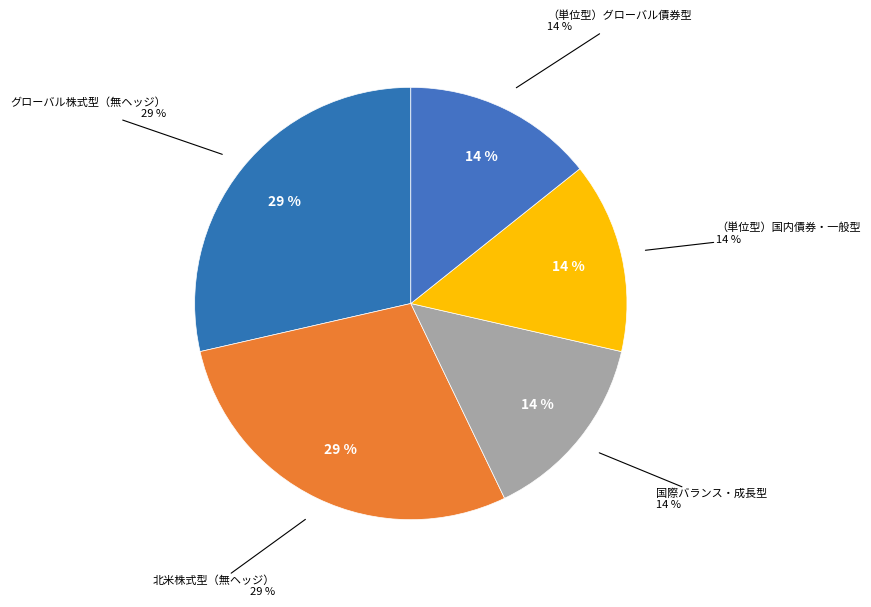

To the nearest percent, what is the combined percentage of 国際バランス・成長型 and 北米株式型（無ヘッジ）?

43%